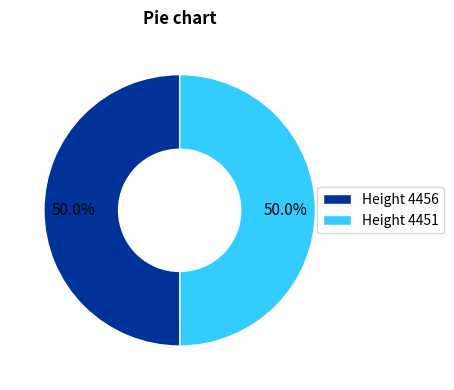

Approximately how many times larger is the value at Height 4456 compared to Height 4451?

1.0